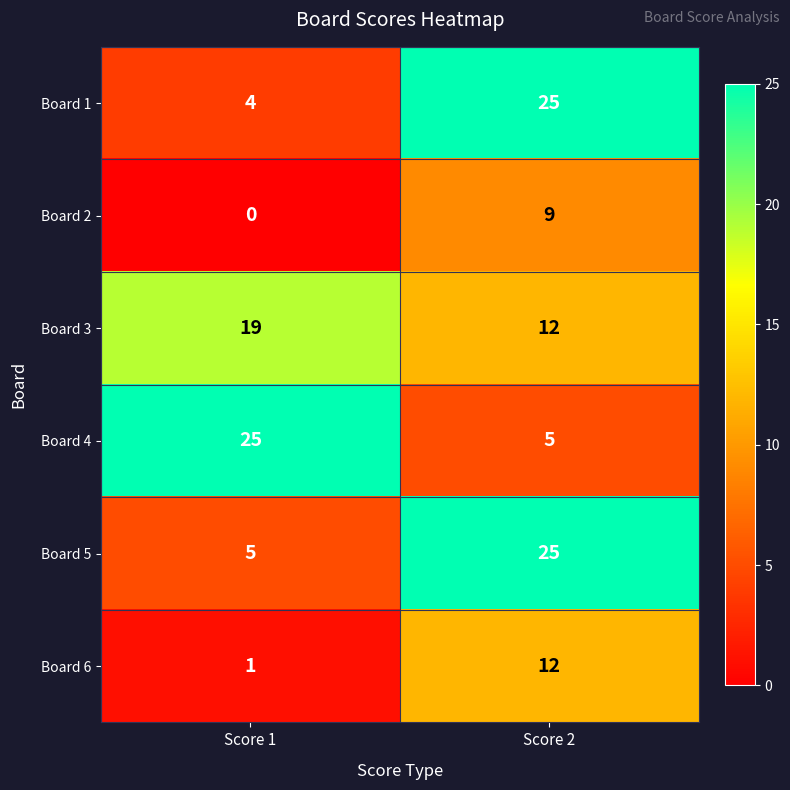

Between Score 1 and Score 2, which series saw the biggest shift?

Board 1